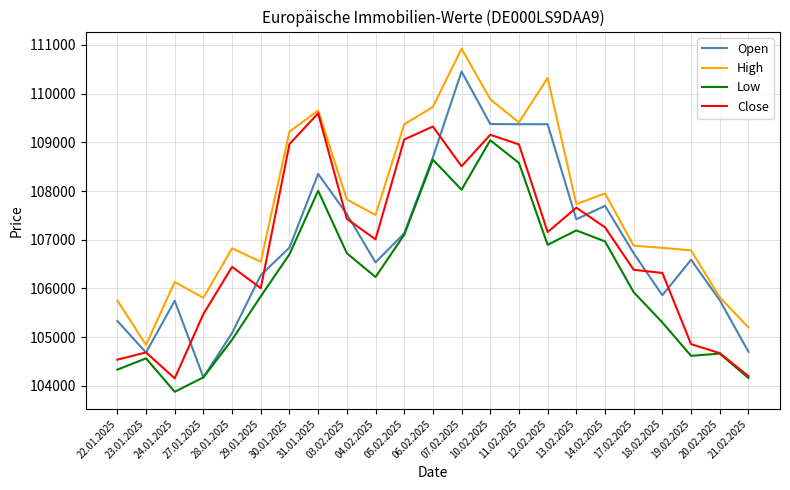

At which label does Low first exceed 106234?

30.01.2025